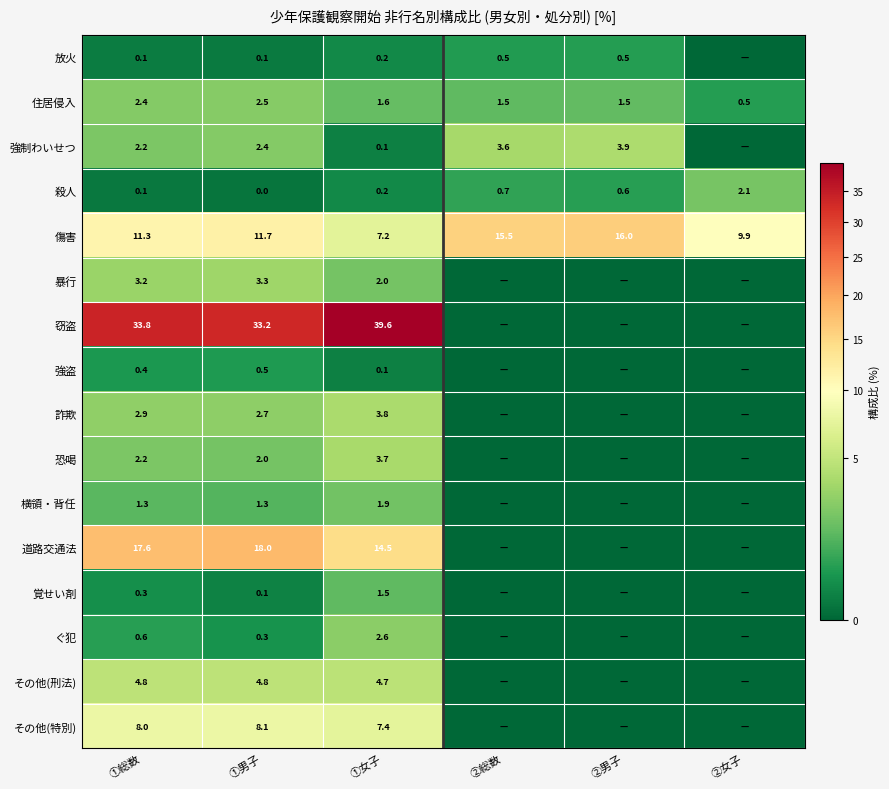

At how many categories does at least one series exceed 22?

3